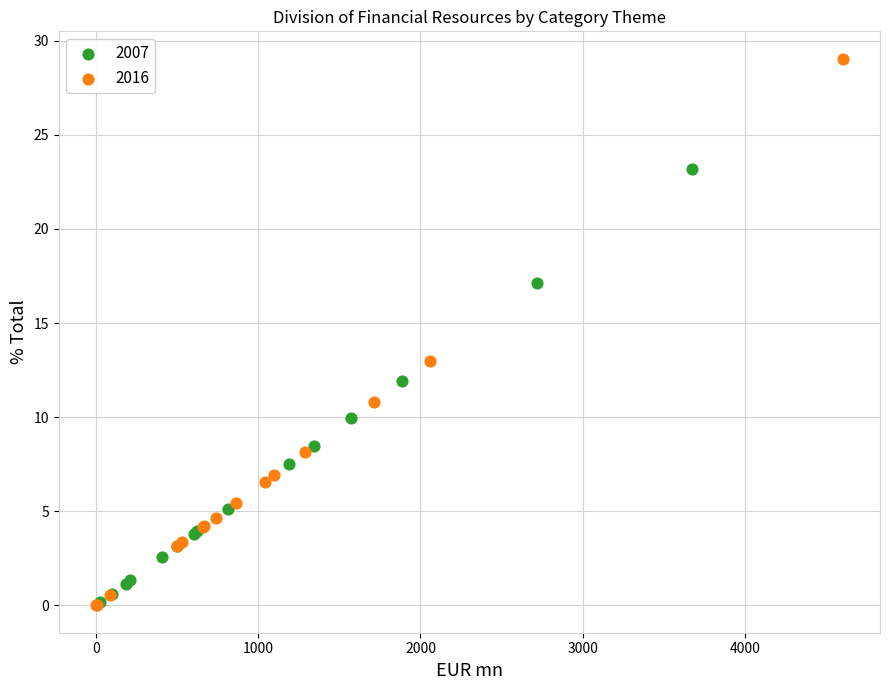

Which series has the widest spread of Y values?

2016